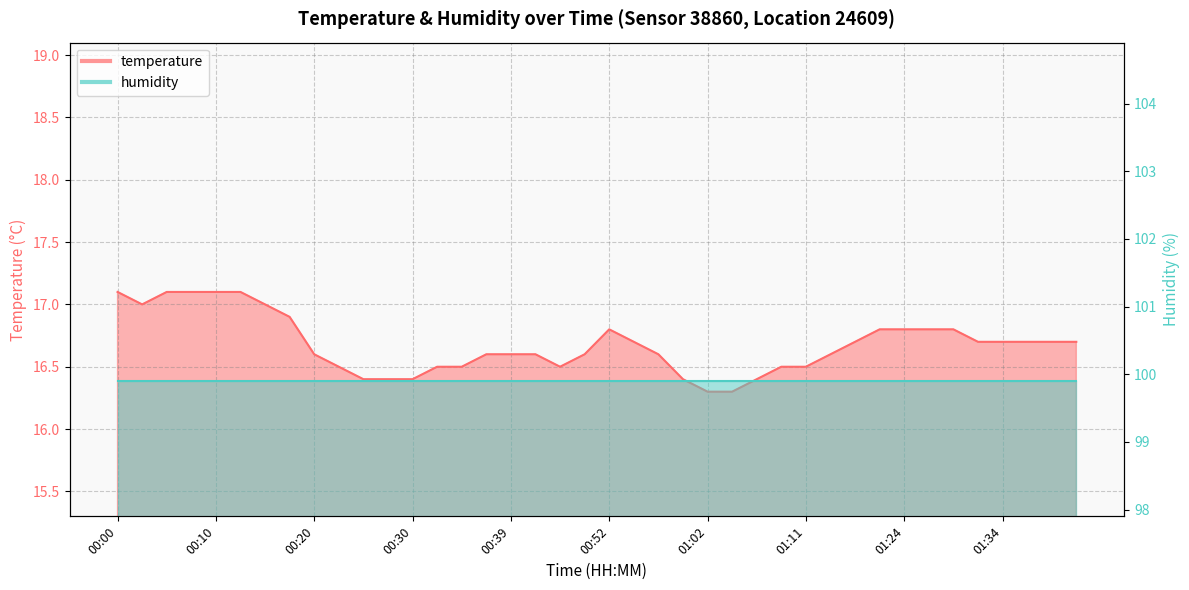

The chart shows a value of 16.5 at 00:32. True or false?

True